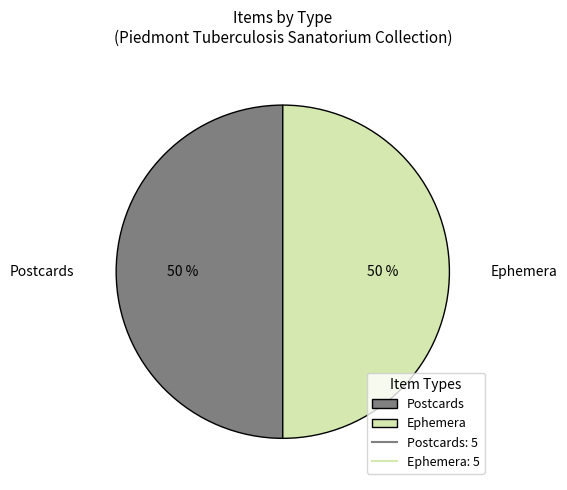

To the nearest percent, what portion does Postcards represent?

50%